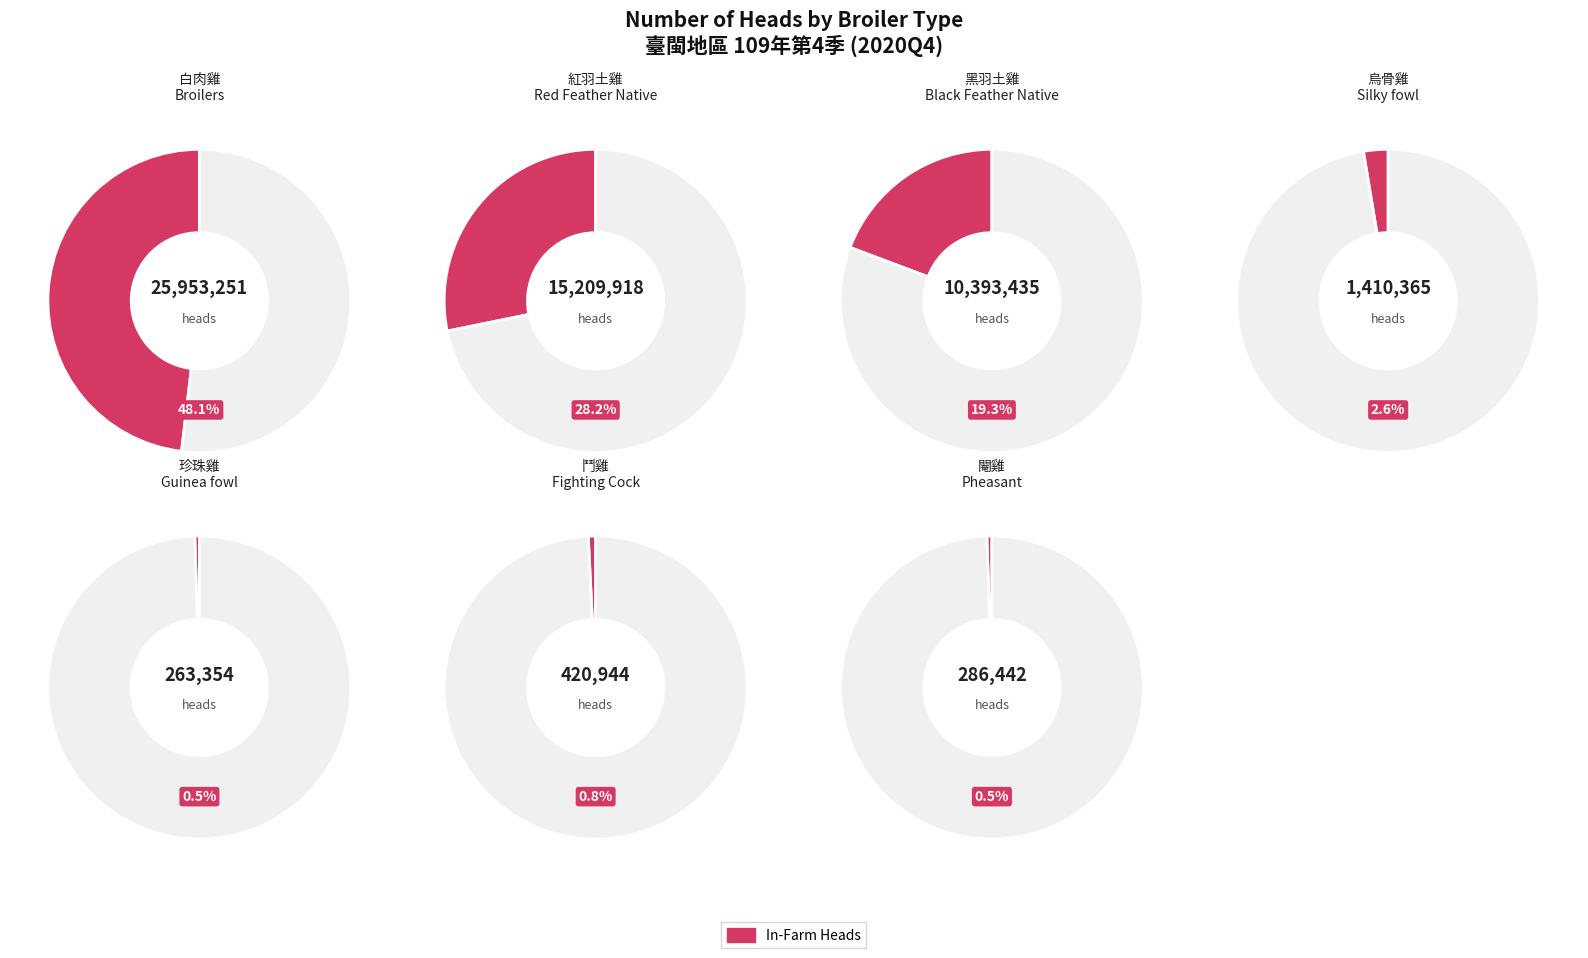

What percentage is the 白肉雞 Broilers slice, to the nearest percent?

48%